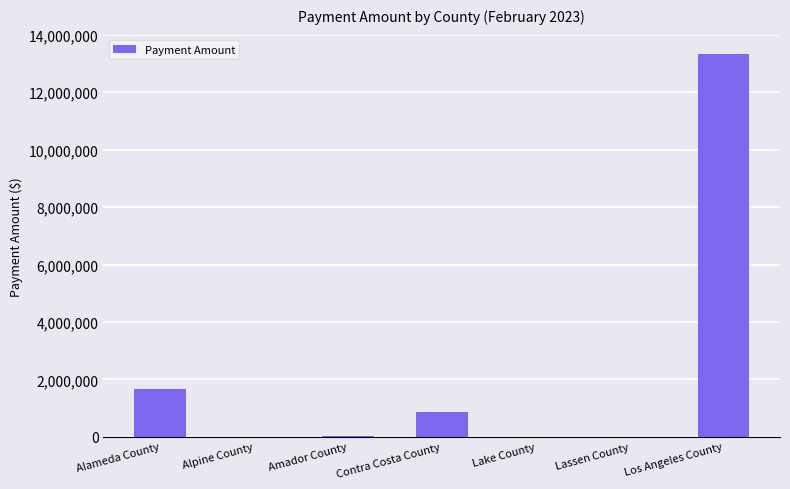

Does the chart contain stacked bars?

No